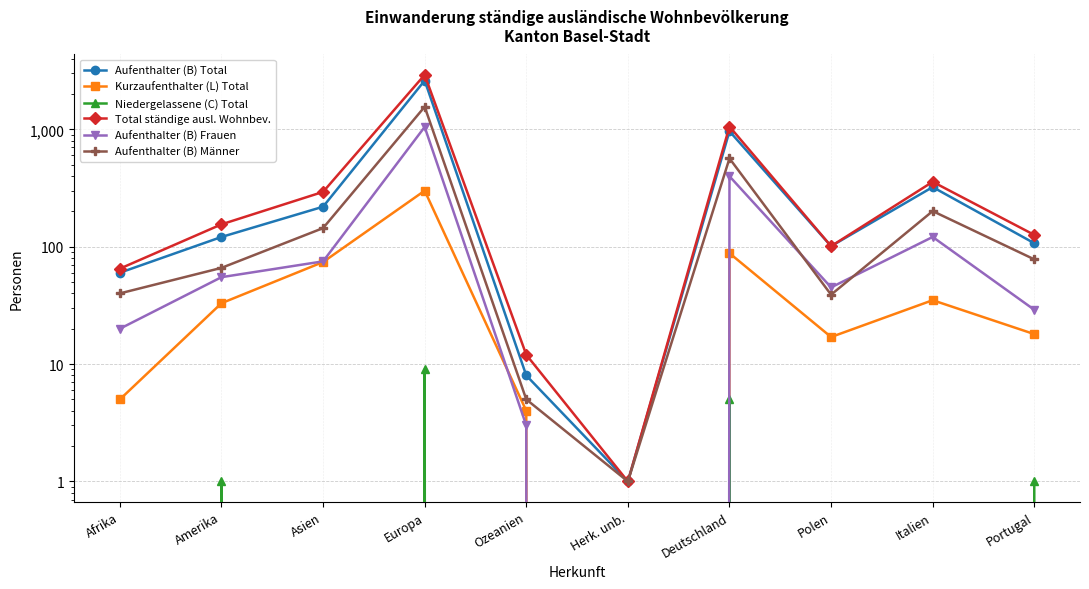

Where does the Aufenthalter (B) Männer series first go above 78?

Asien